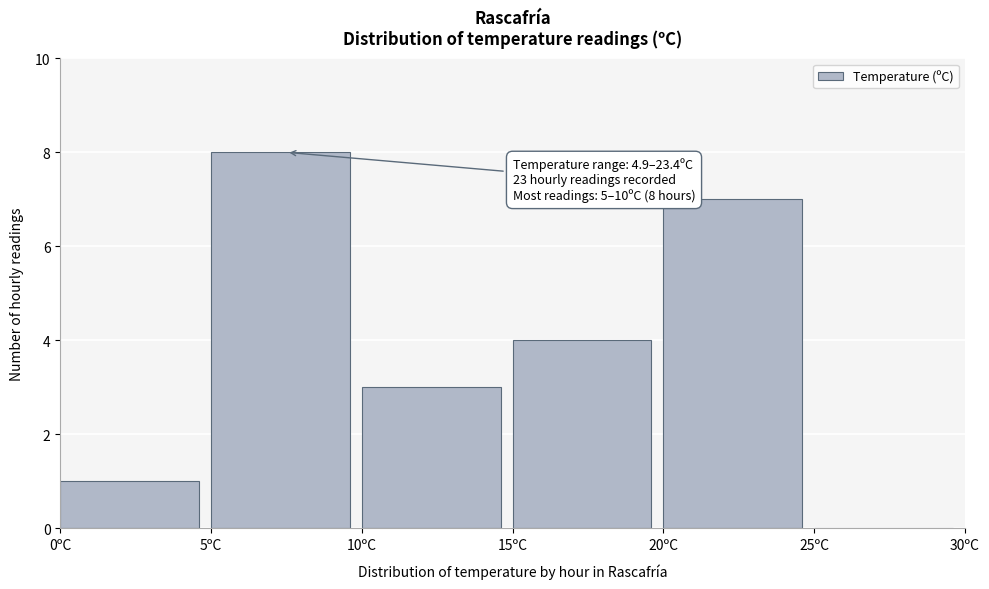

Over which range of the x-axis is the bar tallest?

5 to 10